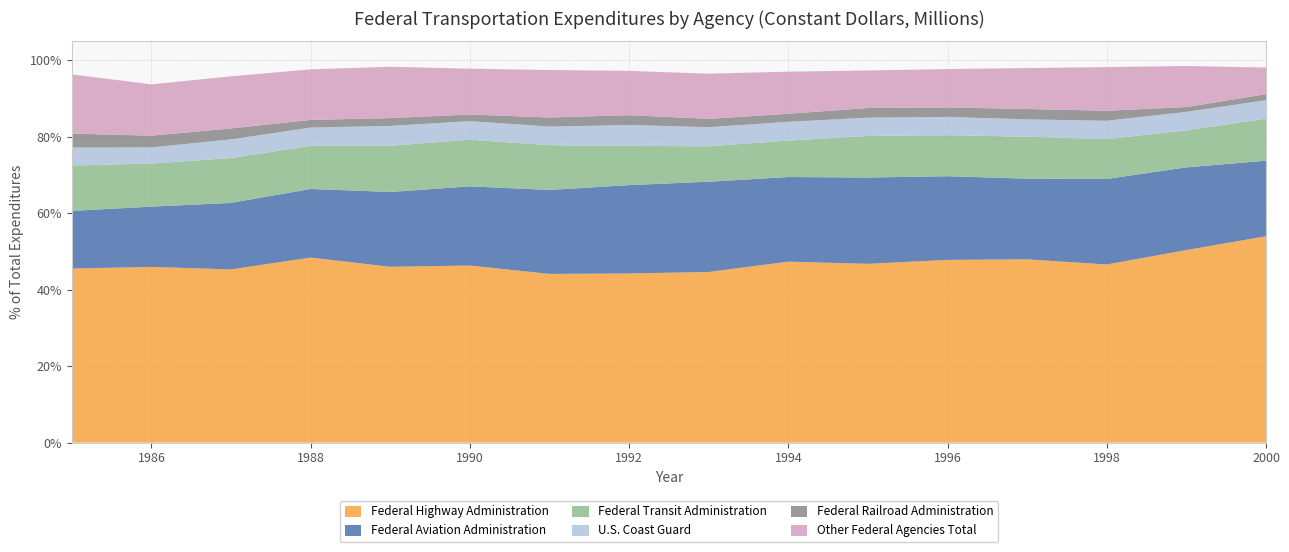

Reading left to right, what are all the values shown in this chart?

Federal Highway Administration: 1985=18031	1986=18639	1987=17079	1988=18222	1989=17014	1990=17439	1991=16894	1992=17785	1993=18166	1994=19858	1995=19475	1996=19482	1997=19611	1998=18609	1999=20835	2000=23802
Federal Aviation Administration: 1985=5972	1986=6396	1987=6563	1988=6756	1989=7242	1990=7798	1991=8414	1992=9297	1993=9609	1994=9291	1995=9404	1996=8926	1997=8636	1998=8941	1999=8948	2000=8713
Federal Transit Administration: 1985=4697	1986=4576	1987=4424	1988=4251	1989=4468	1990=4600	1991=4481	1992=4120	1993=3775	1994=4000	1995=4531	1996=4372	1997=4489	1998=4157	1999=4009	2000=4858
U.S. Coast Guard: 1985=1862	1986=1713	1987=1841	1988=1798	1989=1924	1990=1826	1991=1864	1992=2199	1993=2030	1994=2062	1995=1987	1996=1950	1997=1856	1998=1923	1999=2000	2000=2129
Federal Railroad Administration: 1985=1450	1986=1241	1987=1081	1988=751	1989=758	1990=653	1991=912	1992=1035	1993=893	1994=881	1995=1057	1996=1006	1997=1110	1998=1046	1999=518	2000=694
Other Federal Agencies Total: 1985=6133	1986=5447	1987=5138	1988=4981	1989=4970	1990=4514	1991=4755	1992=4661	1993=4806	1994=4622	1995=4085	1996=4098	1997=4381	1998=4559	1999=4444	2000=3072